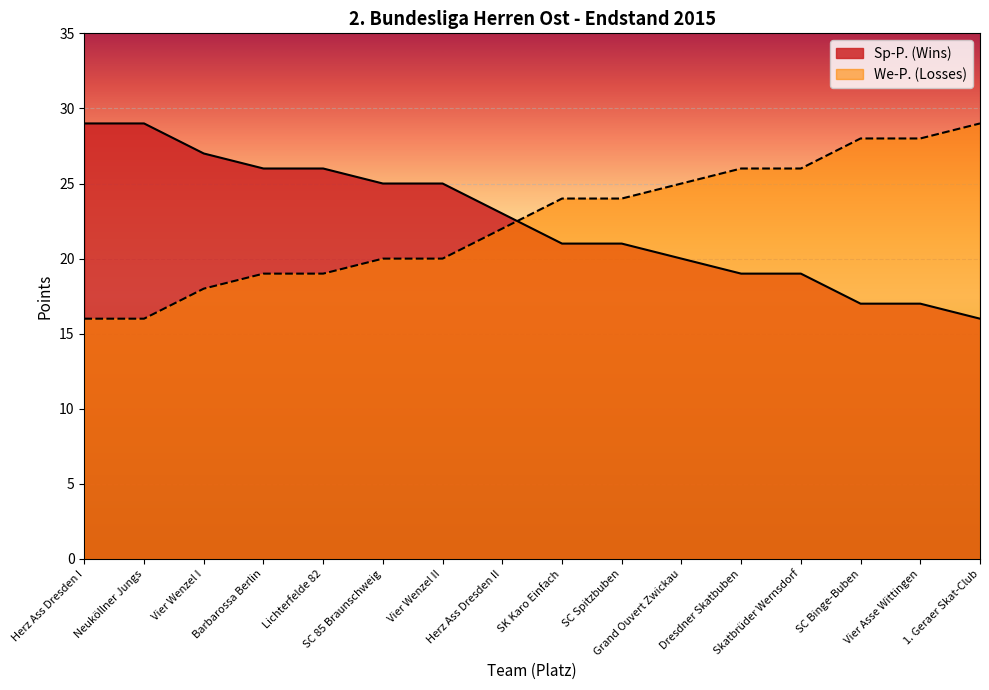

Reading left to right, list all the values displayed in this chart.

Sp-P. (Wins): 29	29	27	26	26	25	25	23	21	21	20	19	19	17	17	16
We-P. (Losses): 16	16	18	19	19	20	20	22	24	24	25	26	26	28	28	29